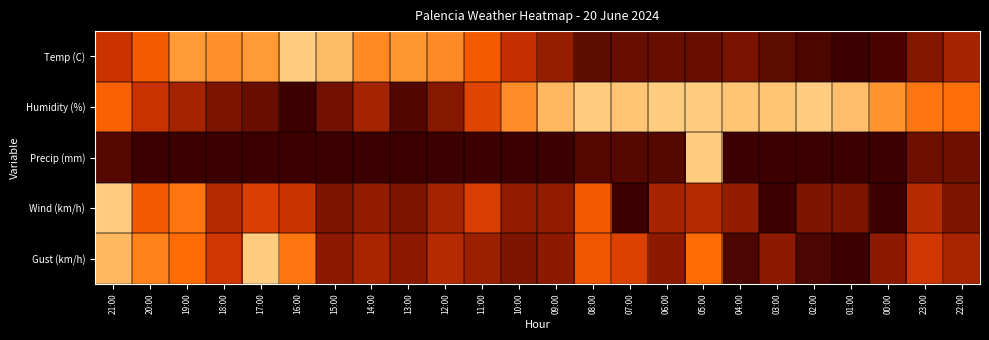

Reading right to left, transcribe all the data shown in this chart.

Temp (C): 22:00=0.3	23:00=0.2	00:00=0.0	01:00=0.0	02:00=0.0	03:00=0.1	04:00=0.2	05:00=0.1	06:00=0.1	07:00=0.1	08:00=0.1	09:00=0.2	10:00=0.4	11:00=0.6	12:00=0.7	13:00=0.8	14:00=0.7	15:00=0.9	16:00=1.0	17:00=0.8	18:00=0.8	19:00=0.8	20:00=0.6	21:00=0.4
Humidity (%): 22:00=0.6	23:00=0.7	00:00=0.8	01:00=0.9	02:00=1.0	03:00=1.0	04:00=1.0	05:00=1.0	06:00=1.0	07:00=1.0	08:00=1.0	09:00=0.9	10:00=0.8	11:00=0.5	12:00=0.2	13:00=0.1	14:00=0.3	15:00=0.1	16:00=0.0	17:00=0.1	18:00=0.2	19:00=0.3	20:00=0.4	21:00=0.6
Precip (mm): 22:00=0.1	23:00=0.1	00:00=0.0	01:00=0.0	02:00=0.0	03:00=0.0	04:00=0.0	05:00=1.0	06:00=0.1	07:00=0.1	08:00=0.1	09:00=0.0	10:00=0.0	11:00=0.0	12:00=0.0	13:00=0.0	14:00=0.0	15:00=0.0	16:00=0.0	17:00=0.0	18:00=0.0	19:00=0.0	20:00=0.0	21:00=0.1
Wind (km/h): 22:00=0.2	23:00=0.3	00:00=0.0	01:00=0.2	02:00=0.2	03:00=0.0	04:00=0.2	05:00=0.3	06:00=0.3	07:00=0.0	08:00=0.6	09:00=0.2	10:00=0.2	11:00=0.4	12:00=0.3	13:00=0.2	14:00=0.2	15:00=0.2	16:00=0.4	17:00=0.4	18:00=0.3	19:00=0.7	20:00=0.6	21:00=1.0
Gust (km/h): 22:00=0.3	23:00=0.4	00:00=0.2	01:00=0.0	02:00=0.0	03:00=0.2	04:00=0.0	05:00=0.6	06:00=0.2	07:00=0.5	08:00=0.5	09:00=0.2	10:00=0.2	11:00=0.2	12:00=0.3	13:00=0.2	14:00=0.3	15:00=0.2	16:00=0.7	17:00=1.0	18:00=0.4	19:00=0.6	20:00=0.7	21:00=0.9